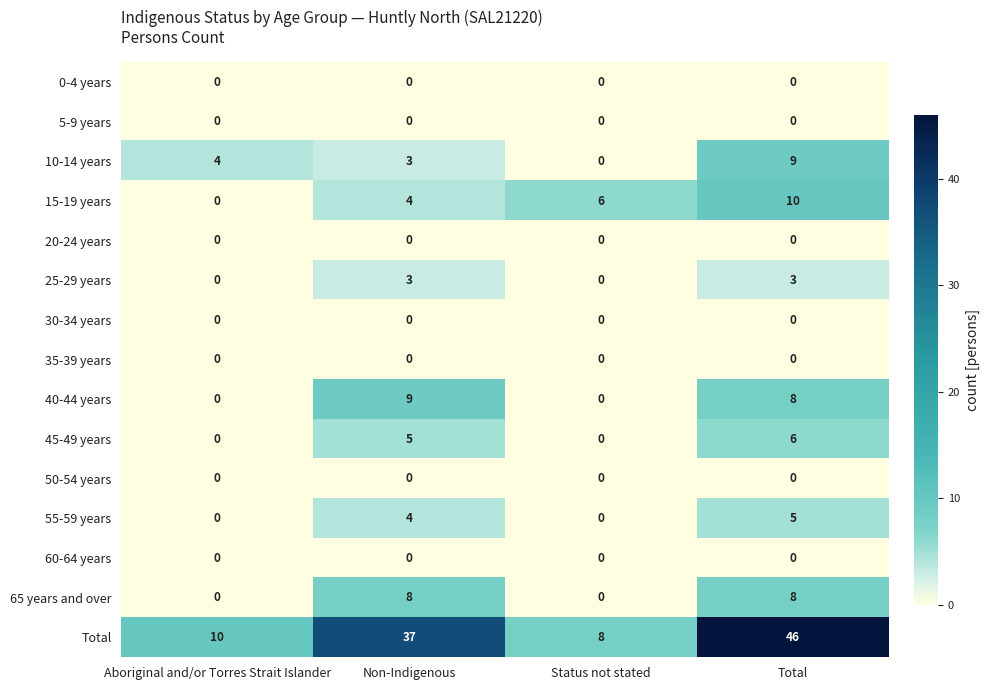

What is the difference between the 25-29 years values at Non-Indigenous and Aboriginal and/or Torres Strait Islander?

3